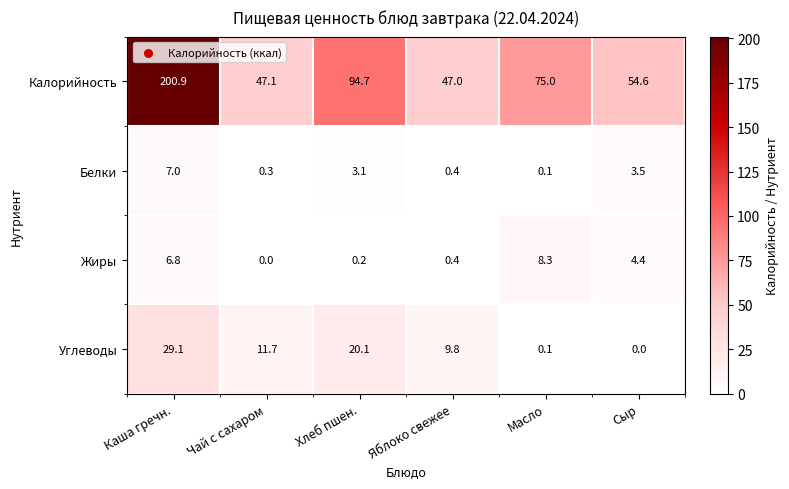

Reading left to right, what are all the values shown in this chart?

Калорийность: 200.9	47.1	94.7	47.0	75.0	54.6
Белки: 7.0	0.3	3.1	0.4	0.1	3.5
Жиры: 6.8	0.0	0.2	0.4	8.3	4.4
Углеводы: 29.1	11.7	20.1	9.8	0.1	0.0